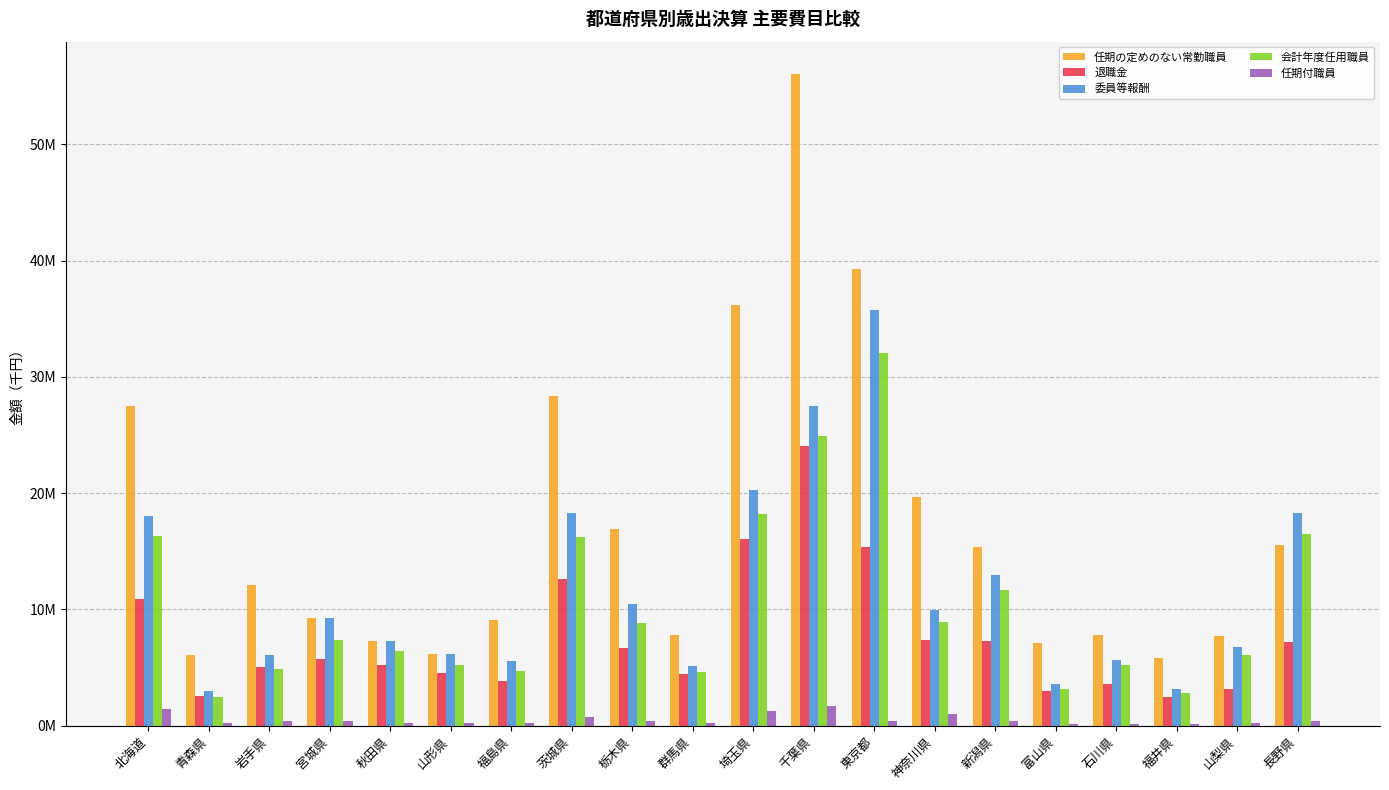

Read the 会計年度任用職員 value at 山形県, to the nearest 10.

5180900